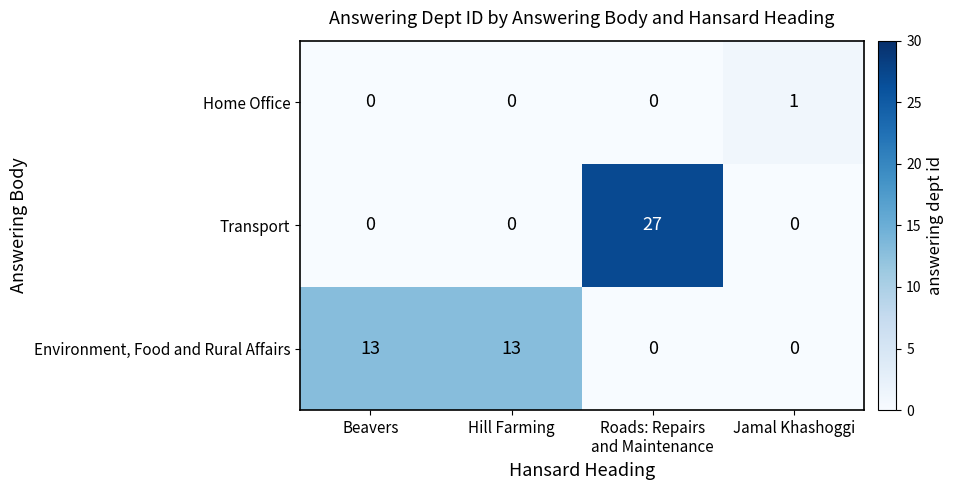

What is the difference between the highest and lowest values at Hill Farming?

13